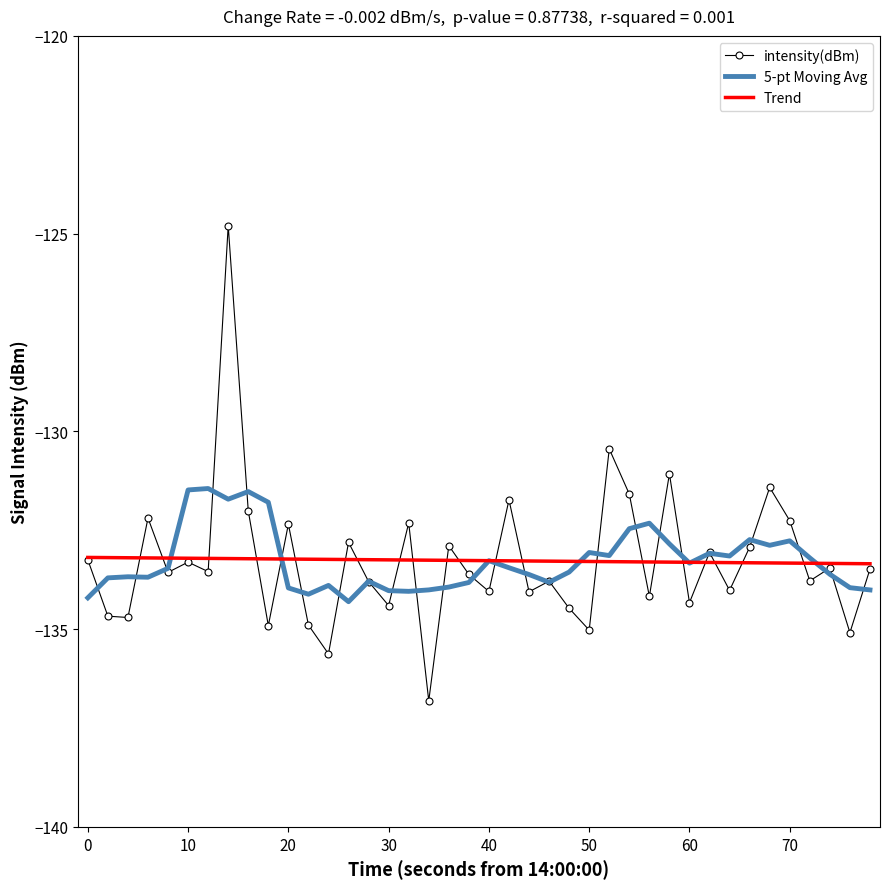

What is the minimum value for intensity(dBm)?

-136.8